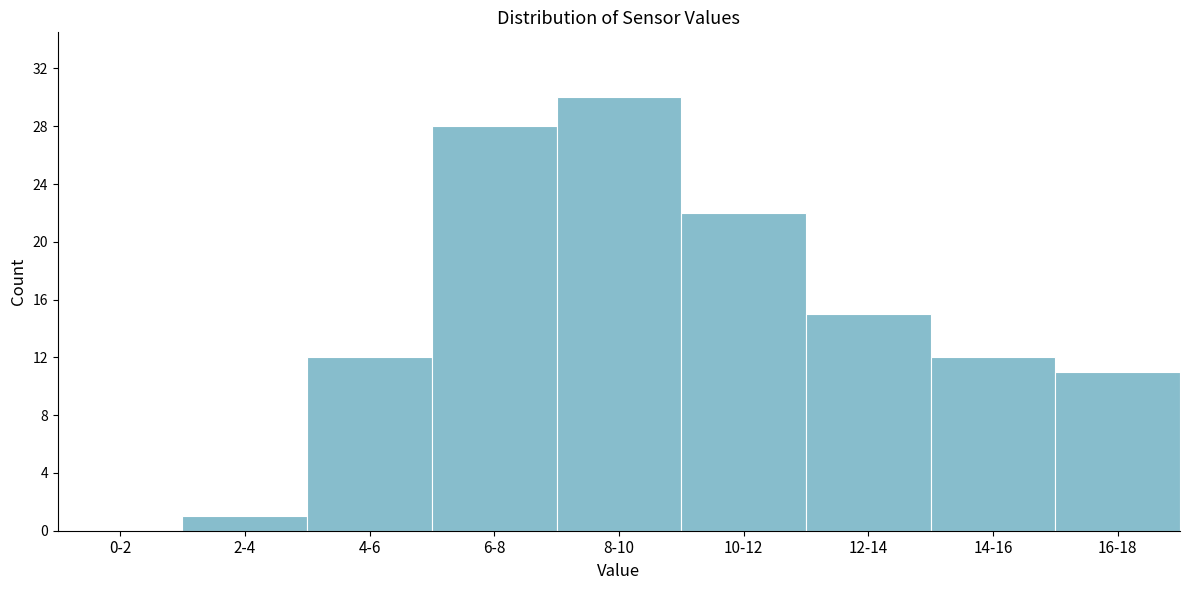

Reading left to right, transcribe all the data shown in this chart.

0-2=0	2-4=1	4-6=12	6-8=28	8-10=30	10-12=22	12-14=15	14-16=12	16-18=11